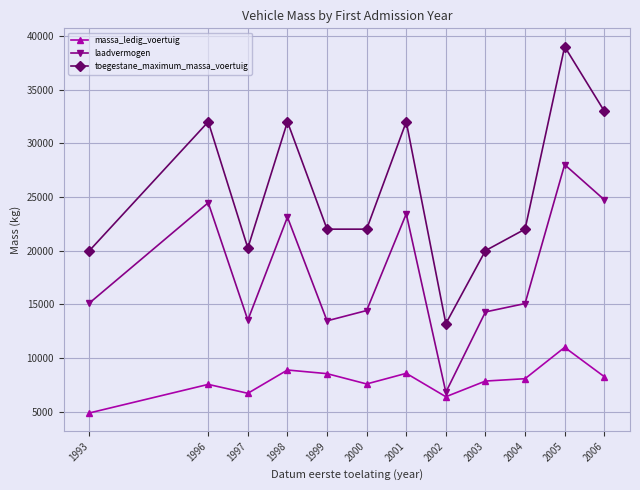

Read the laadvermogen value at 2006.

24740